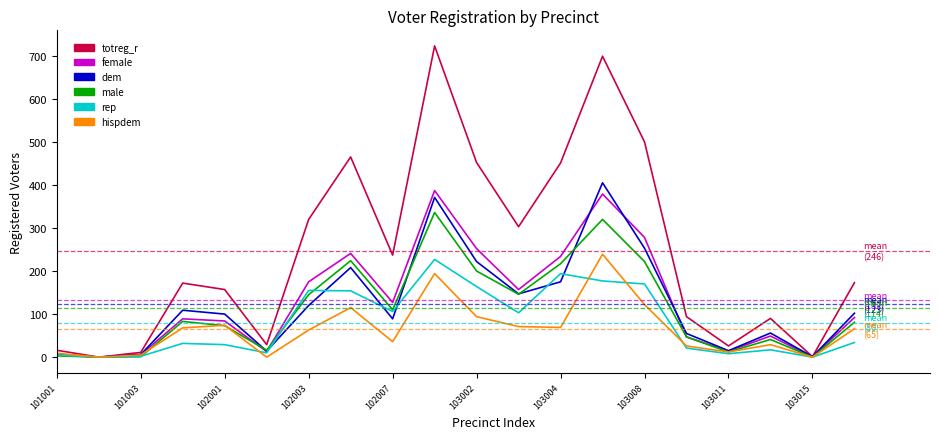

What is the maximum value shown in the chart?

723